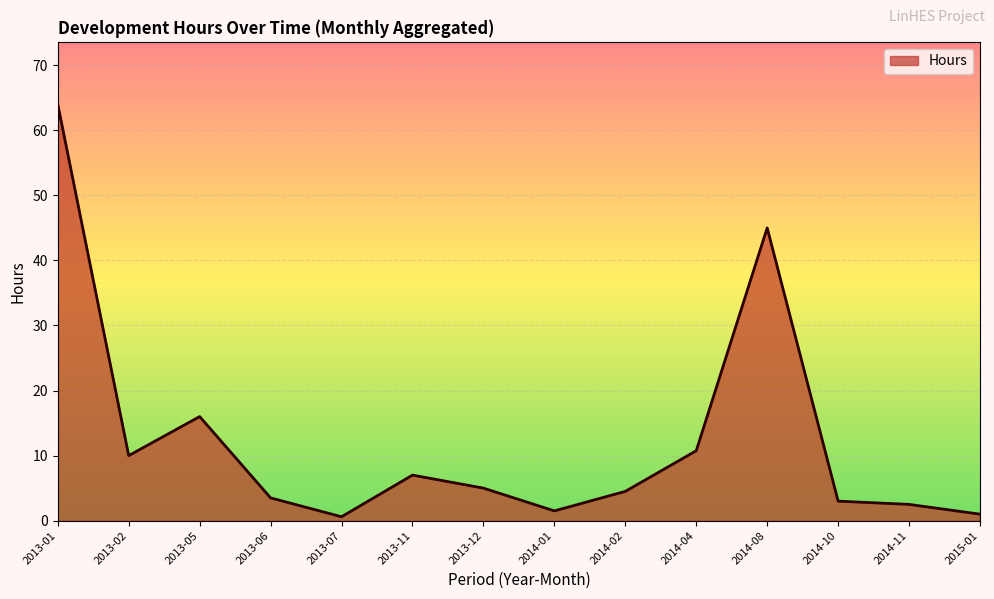

Where is the data nearest to the value 32?

2014-08